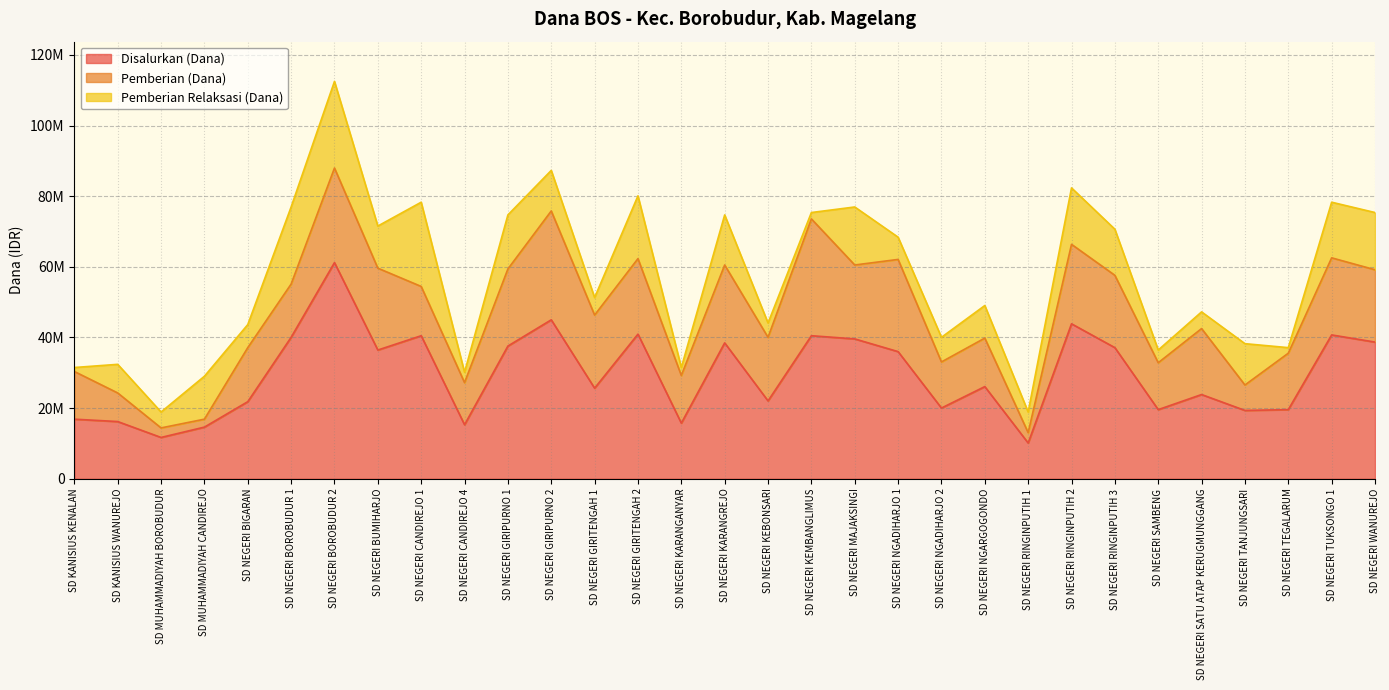

List the series in order of their peak value, highest first.

Disalurkan (Dana), Pemberian (Dana), Pemberian Relaksasi (Dana)